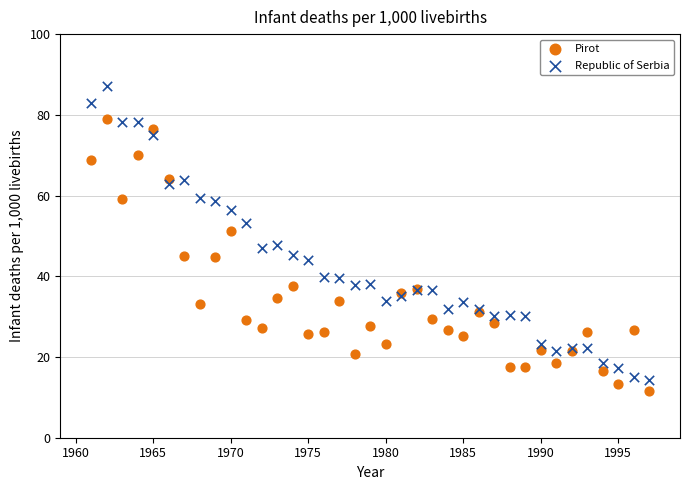

What are all the series names shown in the legend?

Pirot, Republic of Serbia